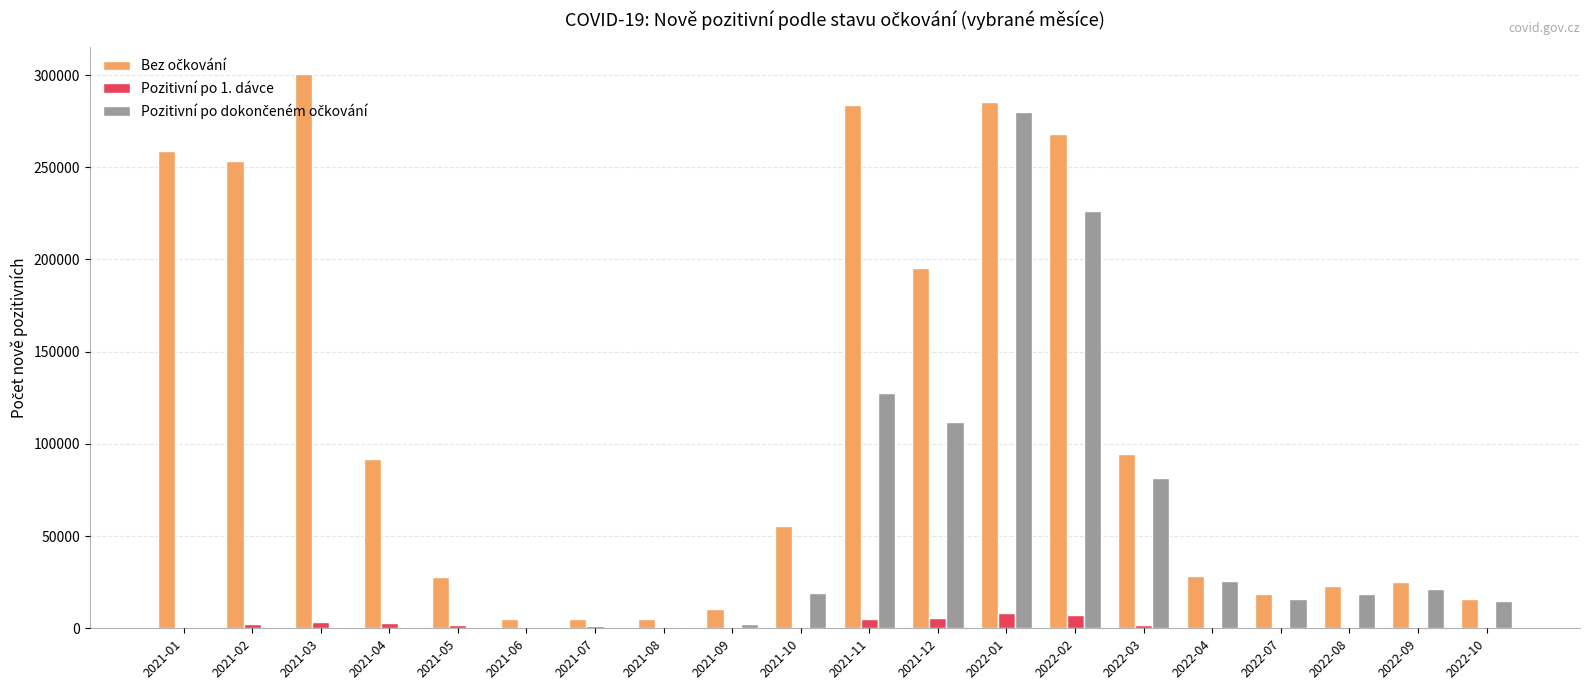

Count the number of categories in the chart.

20